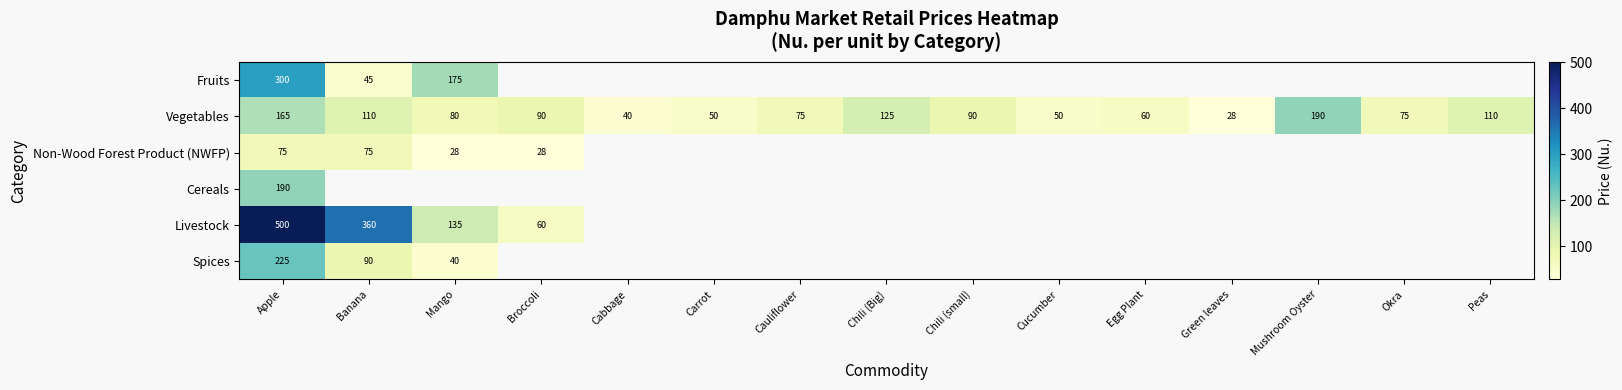

Which has a higher value, Cabbage or Cucumber?

Cucumber